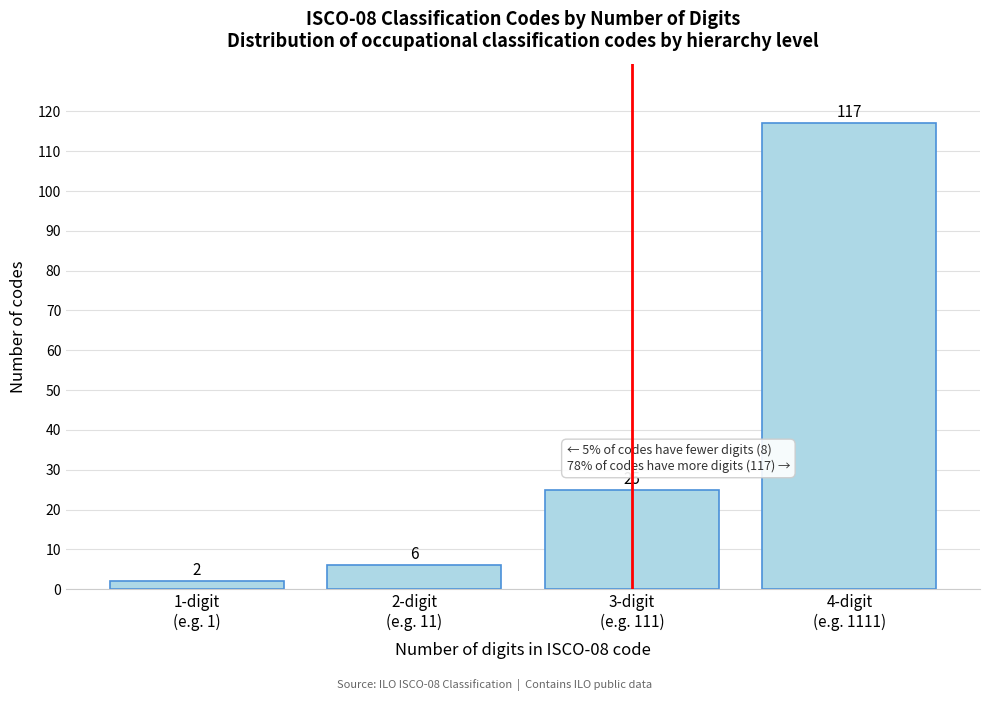

Reading left to right, transcribe all the data shown in this chart.

2	6	25	117